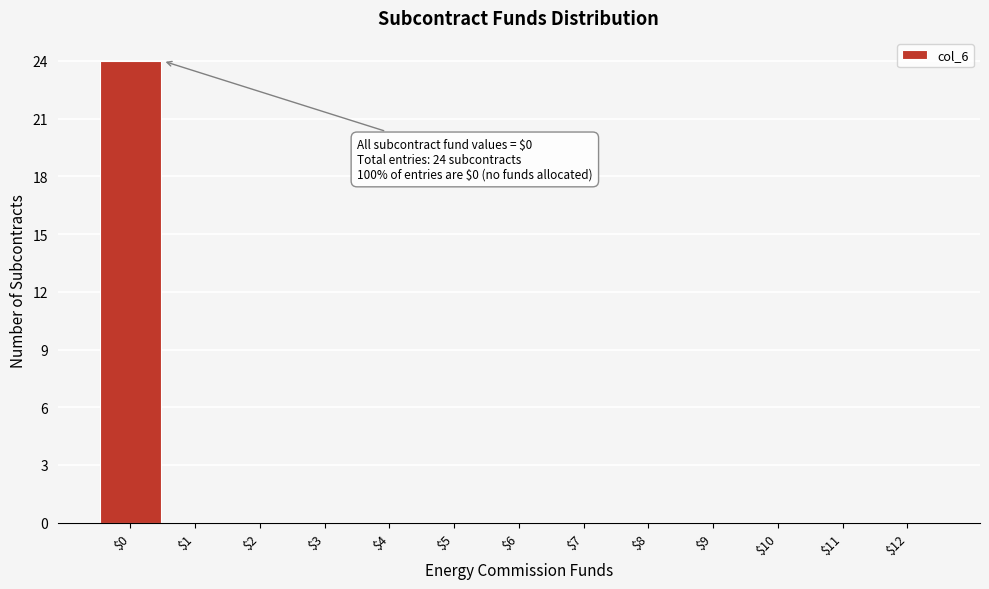

What is the greatest value displayed?

24